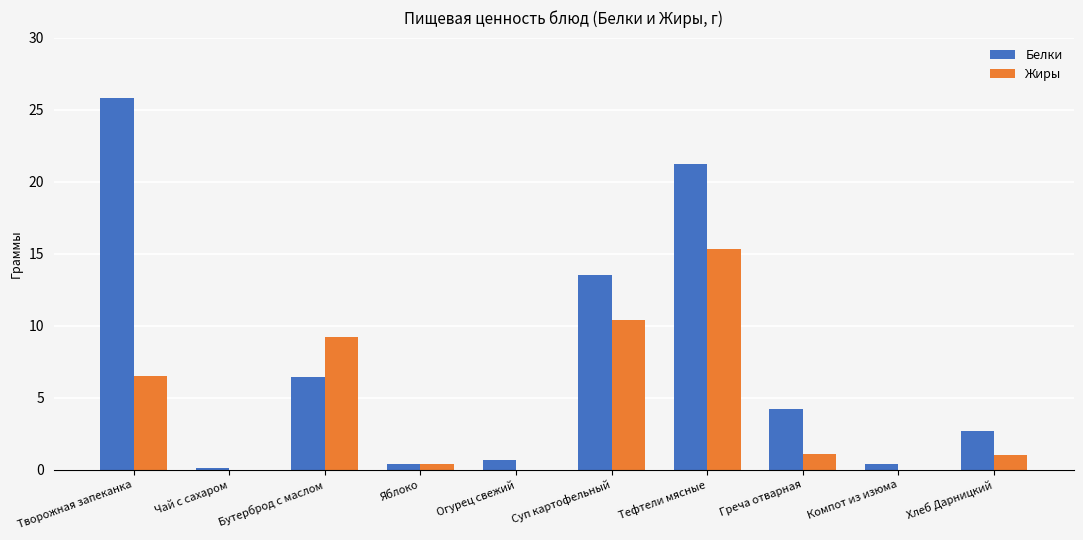

Count the number of data series in this chart.

2